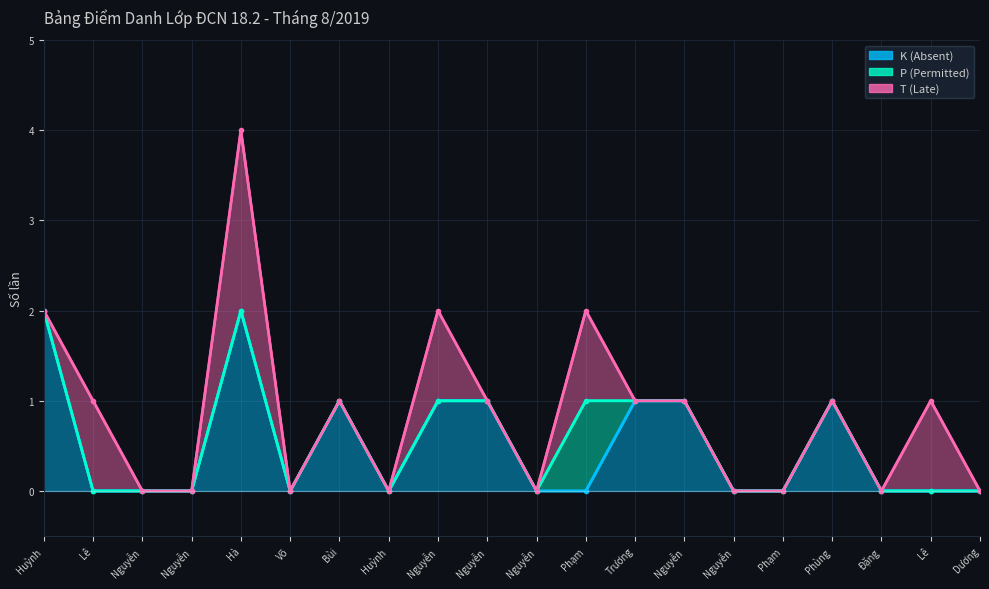

Is the value of T (Late) at Đặng Minh Thời greater than the value of P (Permitted) at Nguyễn Văn Hoàng Long?

No